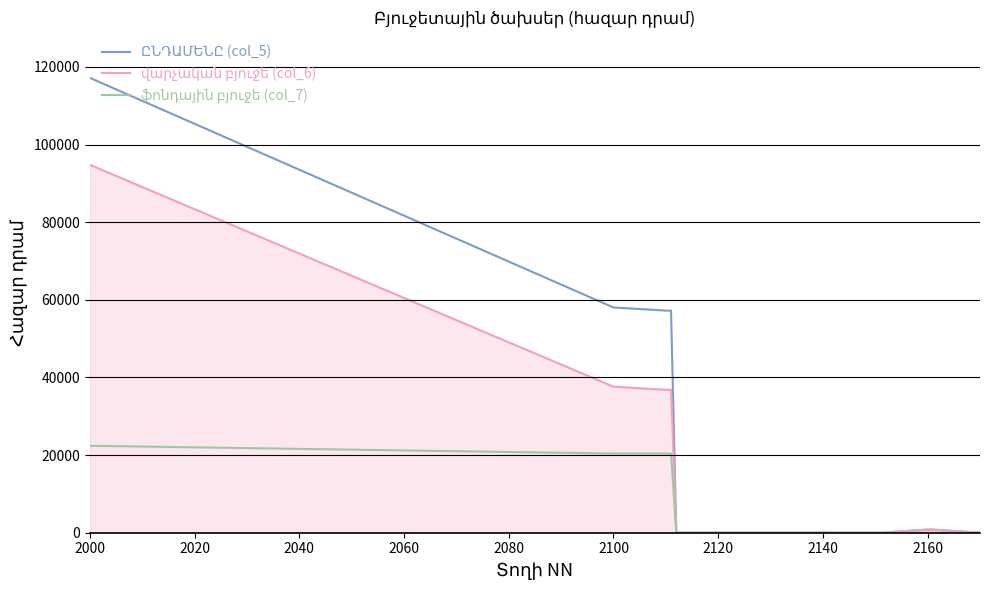

What is the maximum value shown in the chart?

117201.7